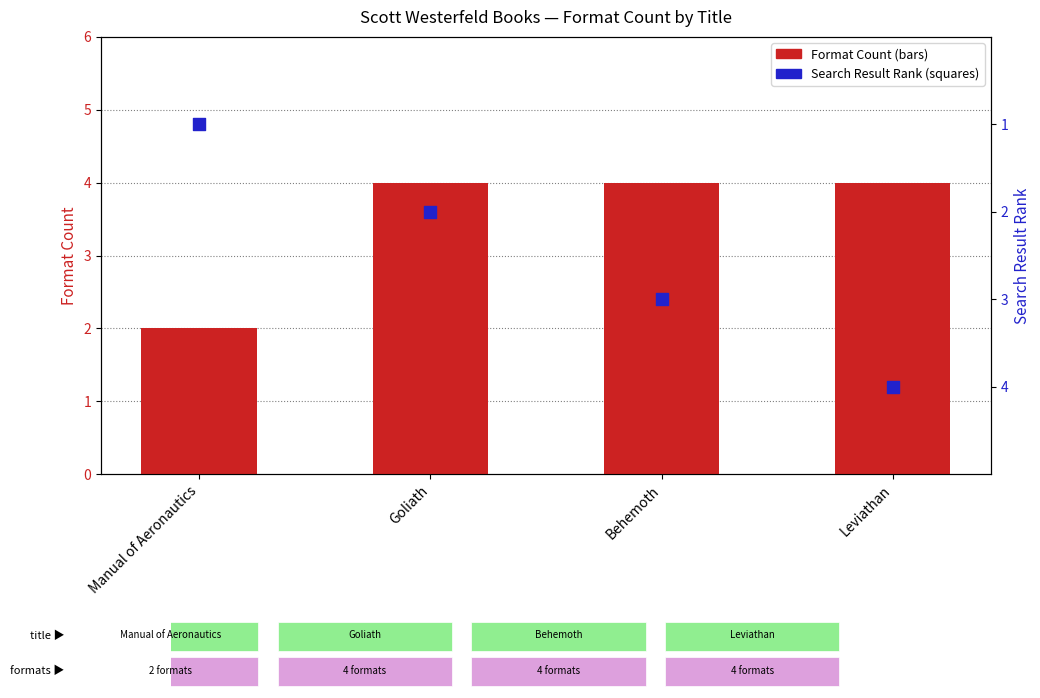

Is the value of Search Result Rank at Leviathan greater than the value of Format Count at Behemoth?

No